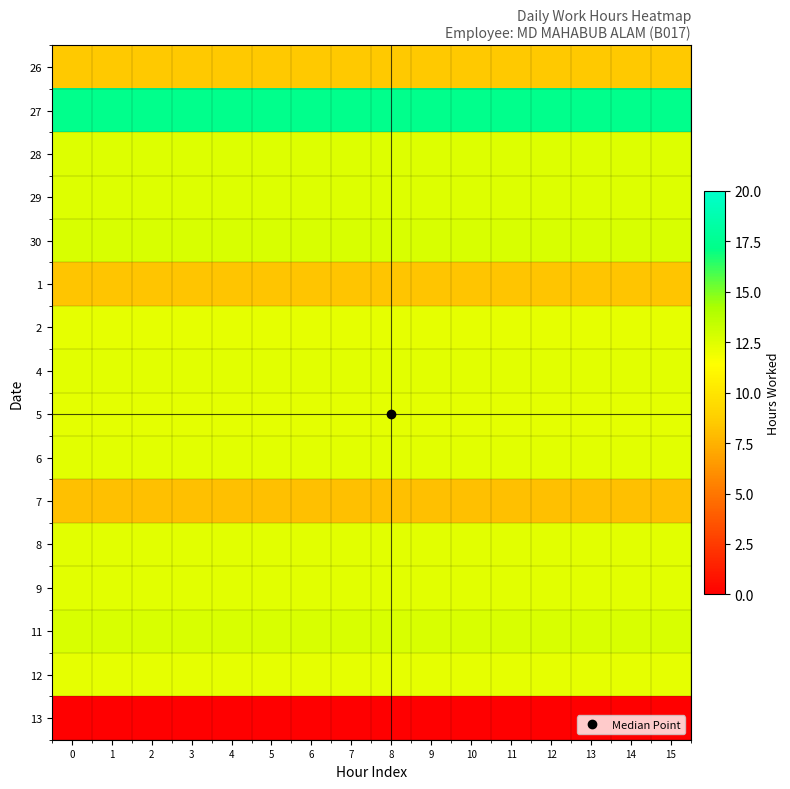

Reading left to right, what are all the values shown in this chart?

26: 0=8.5	1=8.5	2=8.5	3=8.5	4=8.5	5=8.5	6=8.5	7=8.5	8=8.5	9=8.5	10=8.5	11=8.5	12=8.5	13=8.5	14=8.5	15=8.5
27: 0=17.3	1=17.3	2=17.3	3=17.3	4=17.3	5=17.3	6=17.3	7=17.3	8=17.3	9=17.3	10=17.3	11=17.3	12=17.3	13=17.3	14=17.3	15=17.3
28: 0=12.5	1=12.5	2=12.5	3=12.5	4=12.5	5=12.5	6=12.5	7=12.5	8=12.5	9=12.5	10=12.5	11=12.5	12=12.5	13=12.5	14=12.5	15=12.5
29: 0=12.5	1=12.5	2=12.5	3=12.5	4=12.5	5=12.5	6=12.5	7=12.5	8=12.5	9=12.5	10=12.5	11=12.5	12=12.5	13=12.5	14=12.5	15=12.5
30: 0=12.7	1=12.7	2=12.7	3=12.7	4=12.7	5=12.7	6=12.7	7=12.7	8=12.7	9=12.7	10=12.7	11=12.7	12=12.7	13=12.7	14=12.7	15=12.7
1: 0=8.3	1=8.3	2=8.3	3=8.3	4=8.3	5=8.3	6=8.3	7=8.3	8=8.3	9=8.3	10=8.3	11=8.3	12=8.3	13=8.3	14=8.3	15=8.3
2: 0=12.3	1=12.3	2=12.3	3=12.3	4=12.3	5=12.3	6=12.3	7=12.3	8=12.3	9=12.3	10=12.3	11=12.3	12=12.3	13=12.3	14=12.3	15=12.3
4: 0=12.3	1=12.3	2=12.3	3=12.3	4=12.3	5=12.3	6=12.3	7=12.3	8=12.3	9=12.3	10=12.3	11=12.3	12=12.3	13=12.3	14=12.3	15=12.3
5: 0=12.3	1=12.3	2=12.3	3=12.3	4=12.3	5=12.3	6=12.3	7=12.3	8=12.3	9=12.3	10=12.3	11=12.3	12=12.3	13=12.3	14=12.3	15=12.3
6: 0=12.4	1=12.4	2=12.4	3=12.4	4=12.4	5=12.4	6=12.4	7=12.4	8=12.4	9=12.4	10=12.4	11=12.4	12=12.4	13=12.4	14=12.4	15=12.4
7: 0=8.1	1=8.1	2=8.1	3=8.1	4=8.1	5=8.1	6=8.1	7=8.1	8=8.1	9=8.1	10=8.1	11=8.1	12=8.1	13=8.1	14=8.1	15=8.1
8: 0=12.4	1=12.4	2=12.4	3=12.4	4=12.4	5=12.4	6=12.4	7=12.4	8=12.4	9=12.4	10=12.4	11=12.4	12=12.4	13=12.4	14=12.4	15=12.4
9: 0=12.4	1=12.4	2=12.4	3=12.4	4=12.4	5=12.4	6=12.4	7=12.4	8=12.4	9=12.4	10=12.4	11=12.4	12=12.4	13=12.4	14=12.4	15=12.4
11: 0=12.7	1=12.7	2=12.7	3=12.7	4=12.7	5=12.7	6=12.7	7=12.7	8=12.7	9=12.7	10=12.7	11=12.7	12=12.7	13=12.7	14=12.7	15=12.7
12: 0=12.3	1=12.3	2=12.3	3=12.3	4=12.3	5=12.3	6=12.3	7=12.3	8=12.3	9=12.3	10=12.3	11=12.3	12=12.3	13=12.3	14=12.3	15=12.3
13: 0=0.0	1=0.0	2=0.0	3=0.0	4=0.0	5=0.0	6=0.0	7=0.0	8=0.0	9=0.0	10=0.0	11=0.0	12=0.0	13=0.0	14=0.0	15=0.0